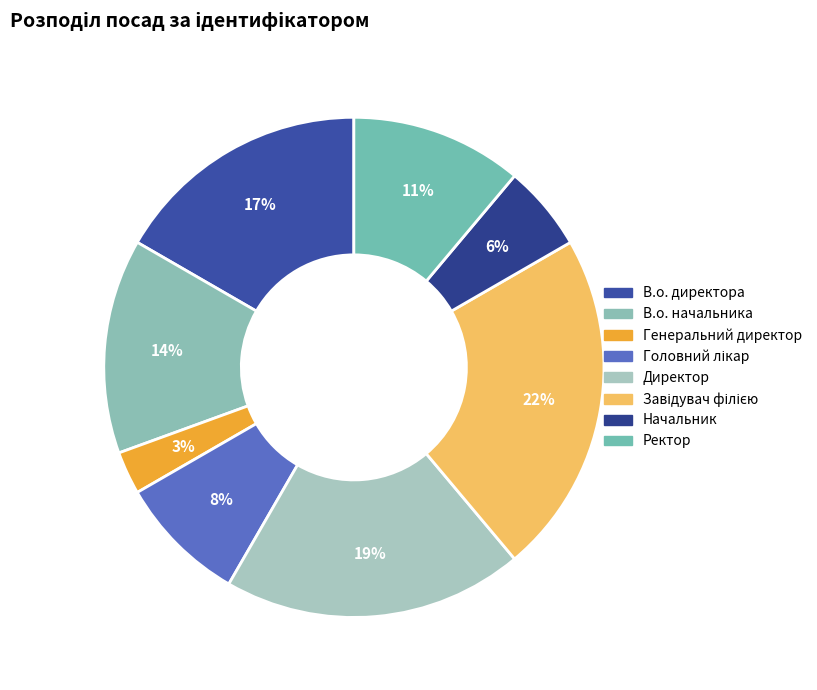

The Ректор slice represents 19% of the pie. True or false?

False